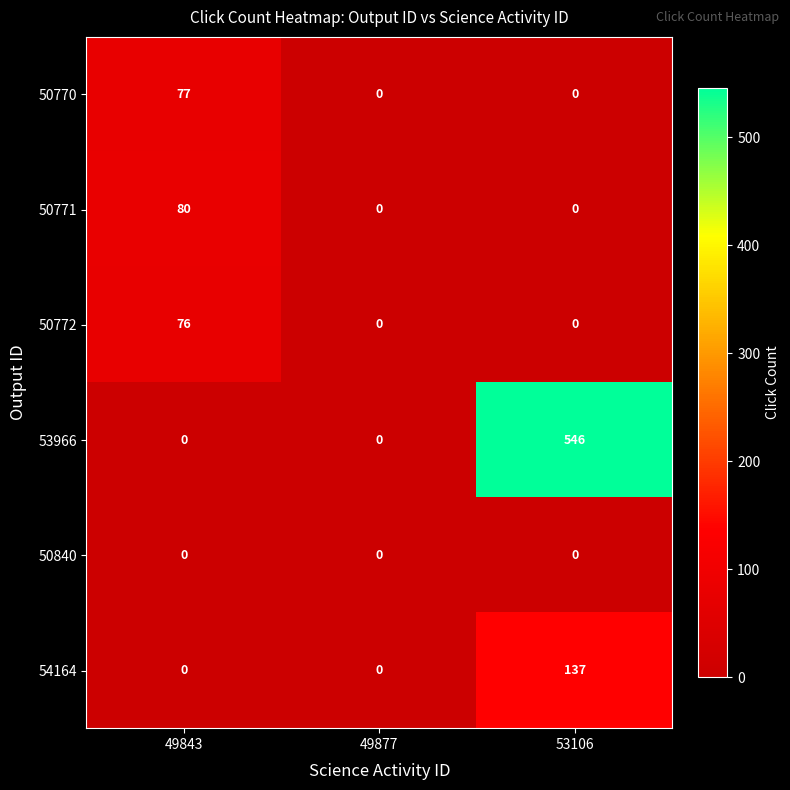

Which series has the largest total across all categories?

53966